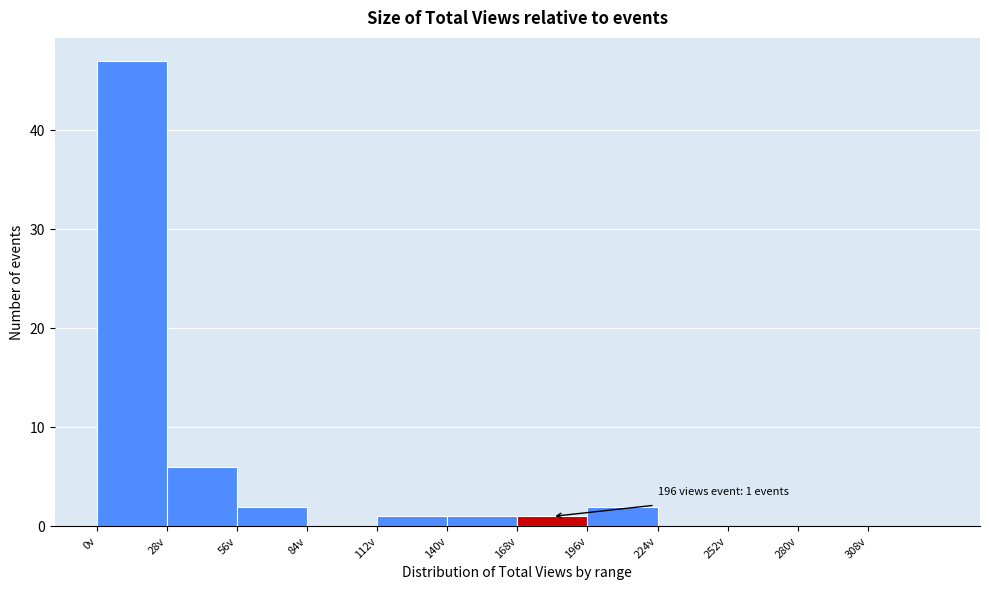

Over which range of the x-axis is the bar tallest?

0 to 28